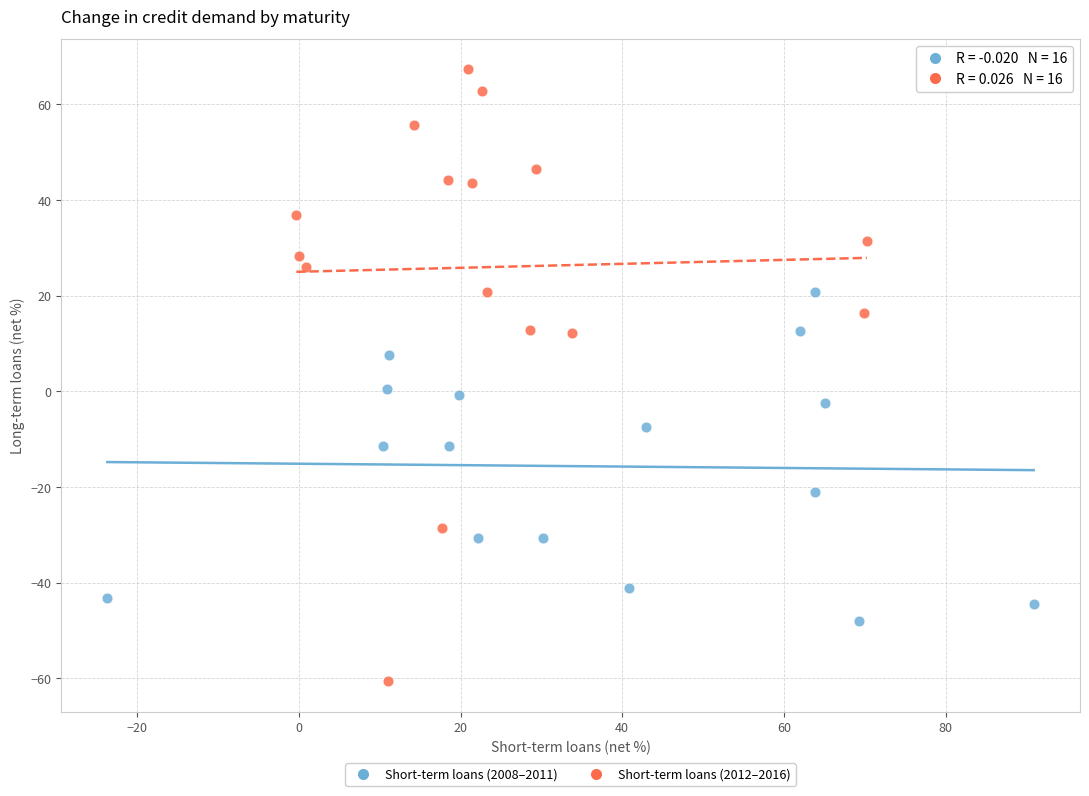

Which series contains the lowest Y value?

Short-term loans (2012–2016)